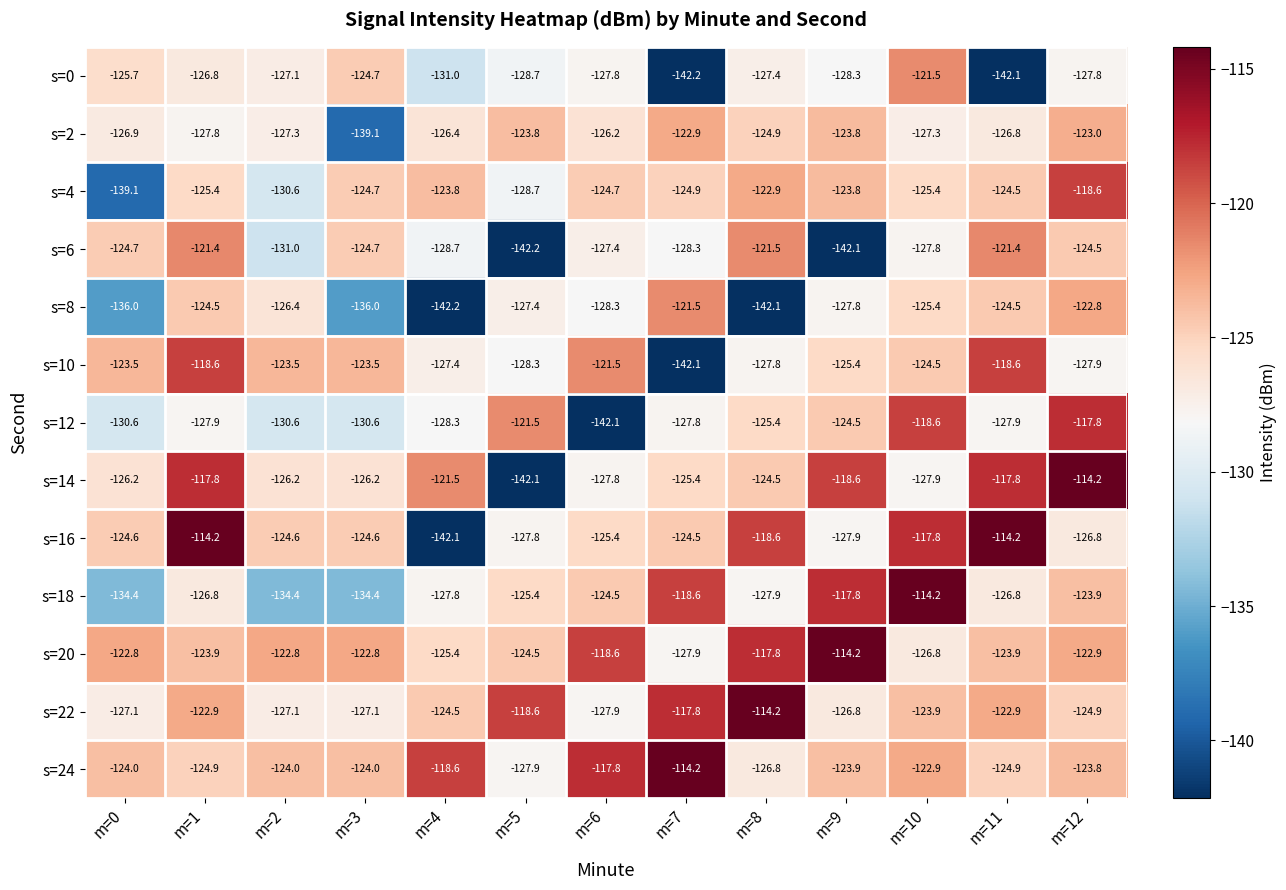

Which category has the highest value in the s=4 series?

m=12